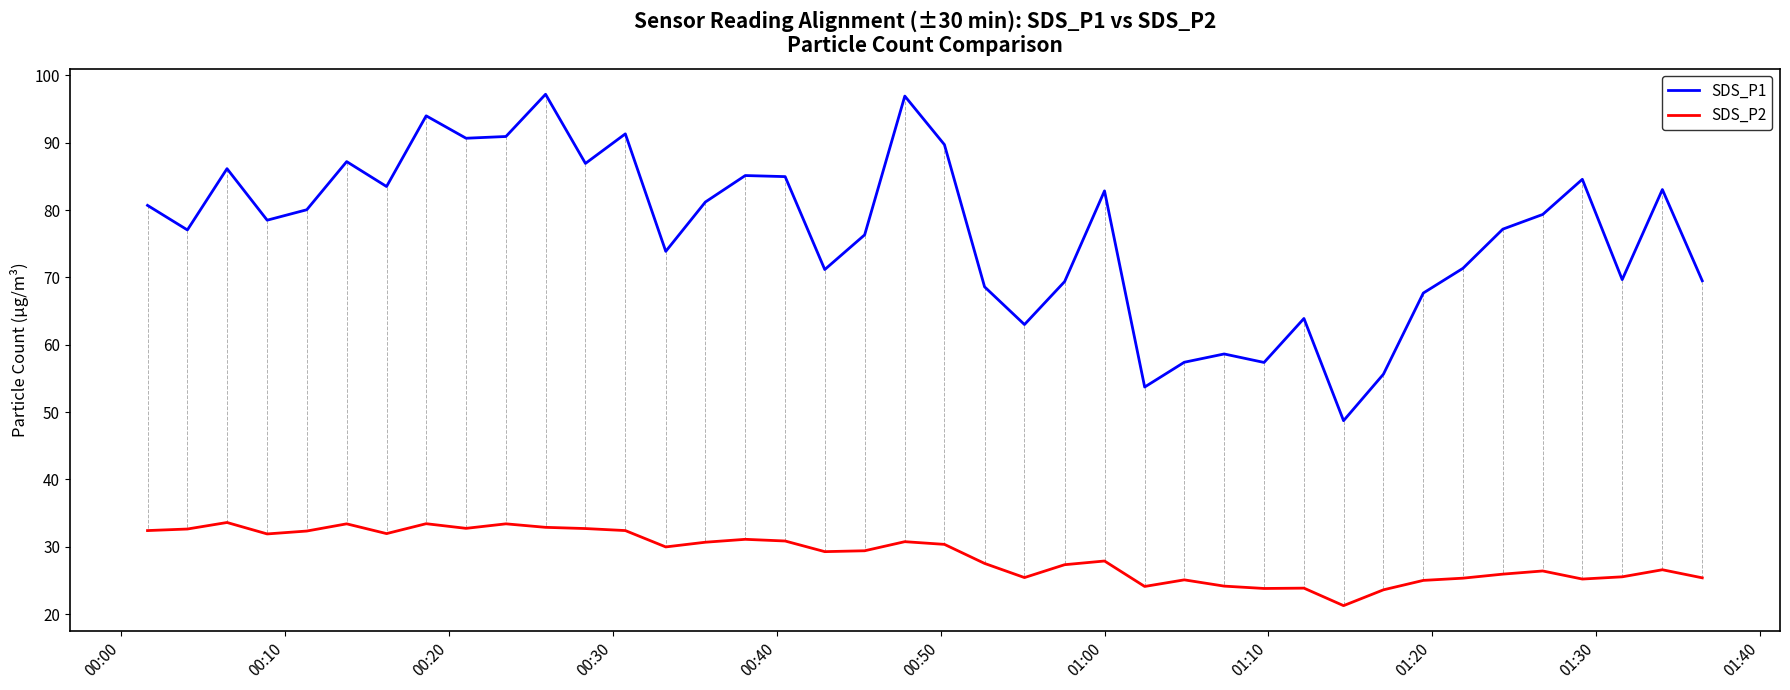

List the series in order of their peak value, lowest first.

SDS_P2, SDS_P1